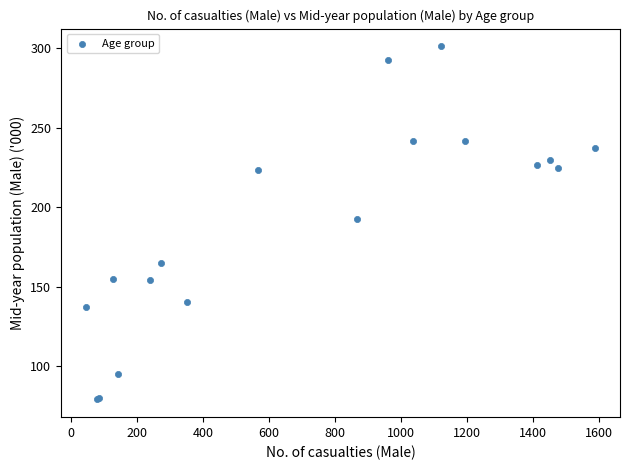

What Y value in the scatter plot is closest to 190?

192.6